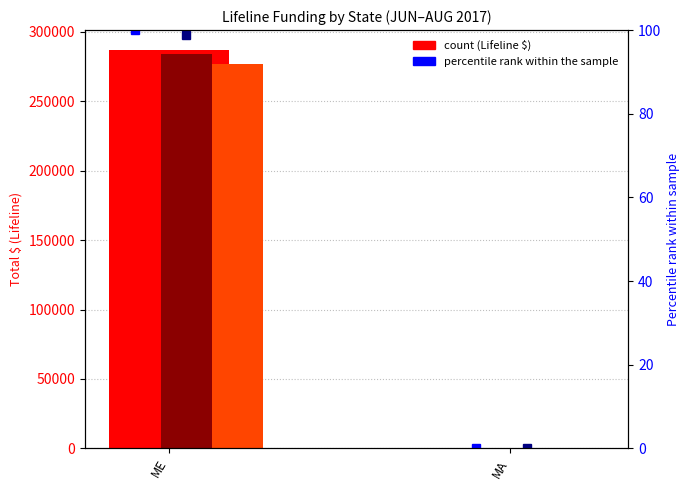

What is the highest value of the JUN 17 Total $ series?

286843.0